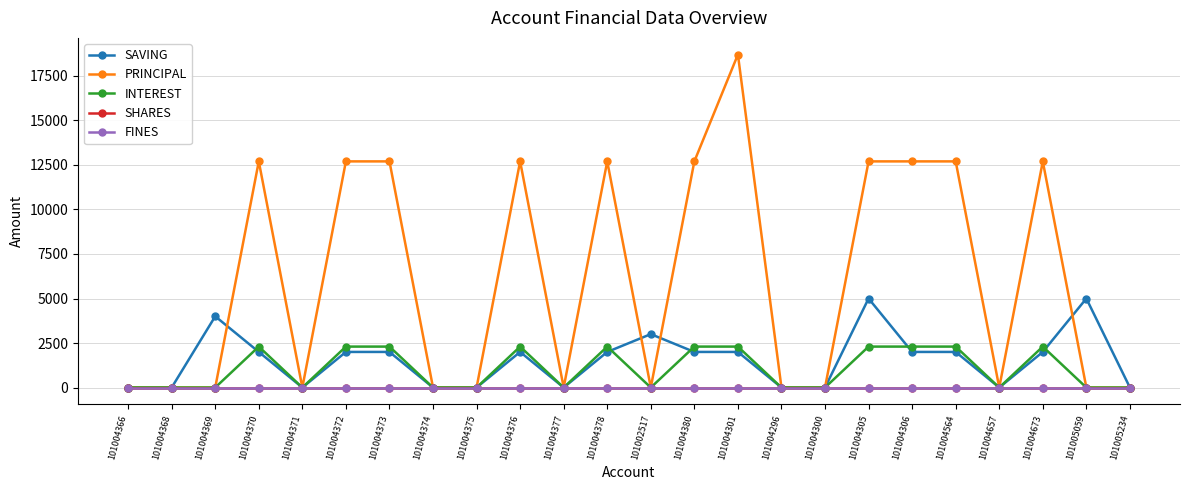

What is the total value across all series at 101004306?

17000